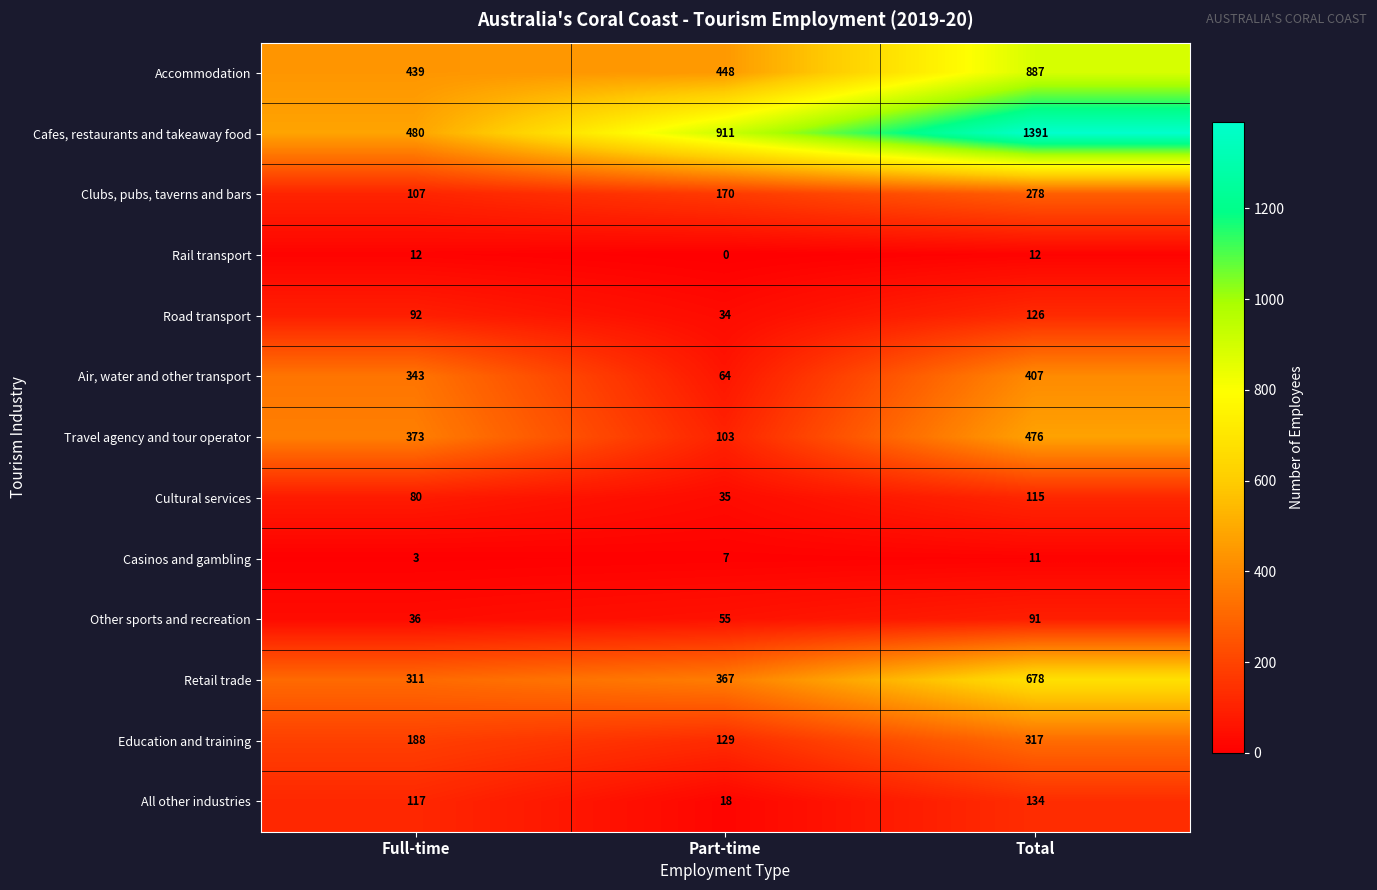

What is the approximate value of Casinos and gambling at Full-time?

3